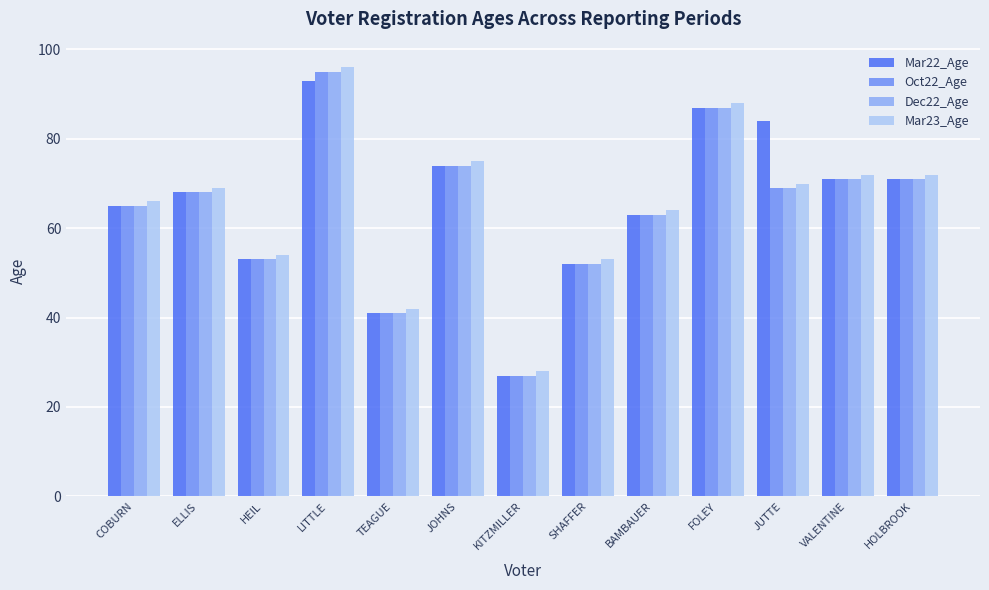

What is the average value of the Mar22_Age series?

65